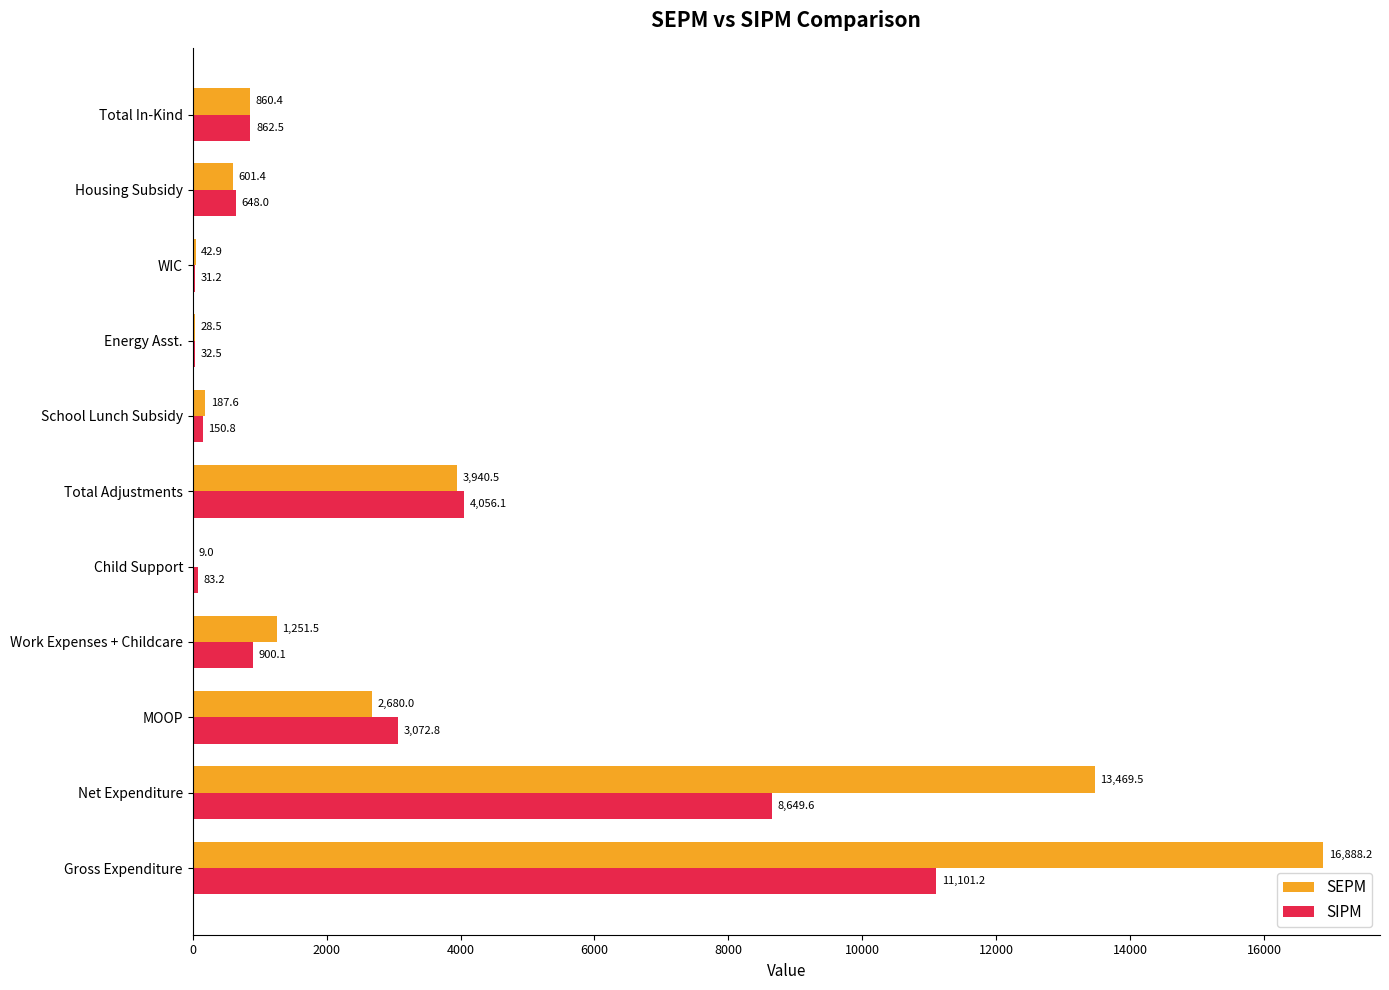

The value of SIPM at WIC is 31.2. True or false?

True